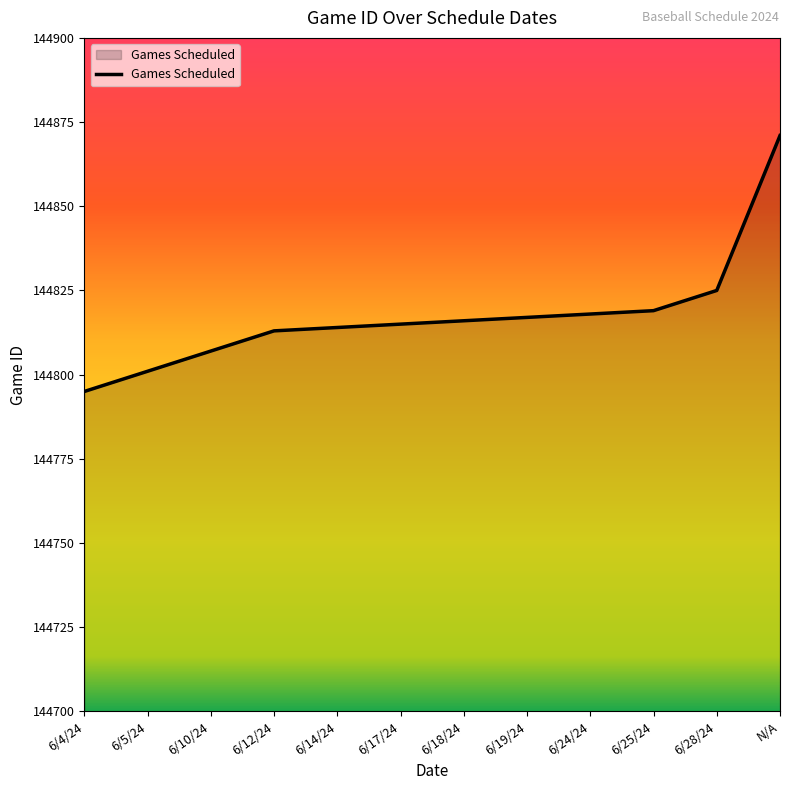

What position from the right is 6/10/24?

10